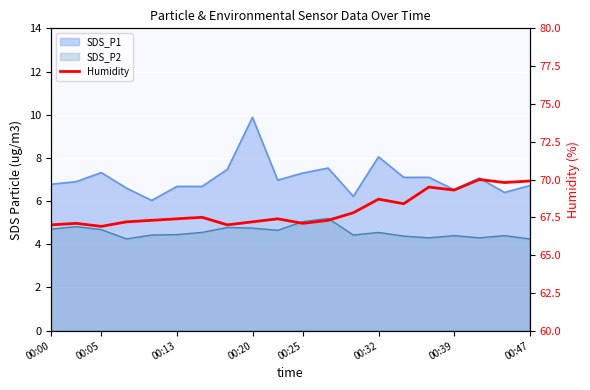

True or false: the data shows 26.6 at 00:25.

False